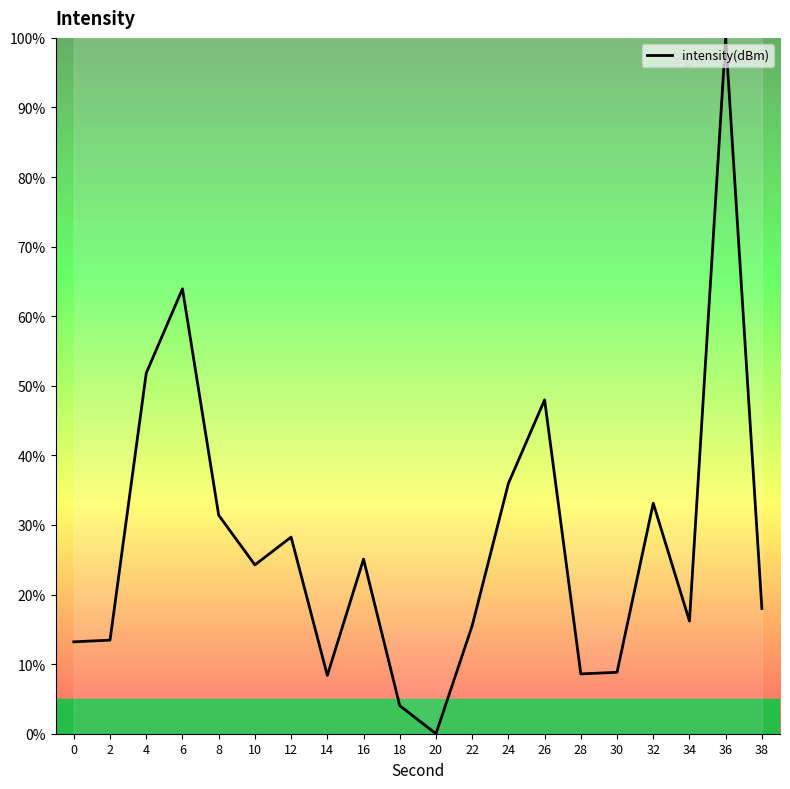

The chart shows a value of 33.5 at 16. True or false?

False